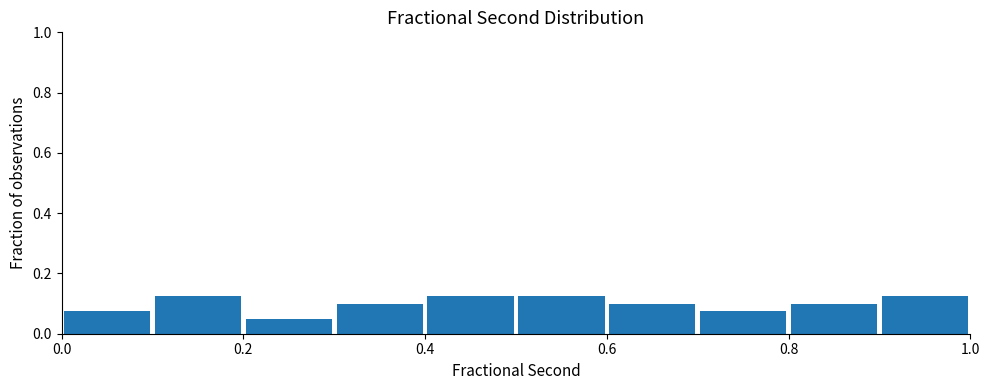

Reading left to right, list every bar in this chart as the range it spans on the x-axis followed by its height. The values are not printed on the chart, so give them approximately, as read against the axis.

0.0 to 0.1: 0.08
0.1 to 0.2: 0.12
0.2 to 0.3: 0.06
0.3 to 0.4: 0.10
0.4 to 0.5: 0.12
0.5 to 0.6: 0.12
0.6 to 0.7: 0.10
0.7 to 0.8: 0.08
0.8 to 0.9: 0.10
0.9 to 1.0: 0.12